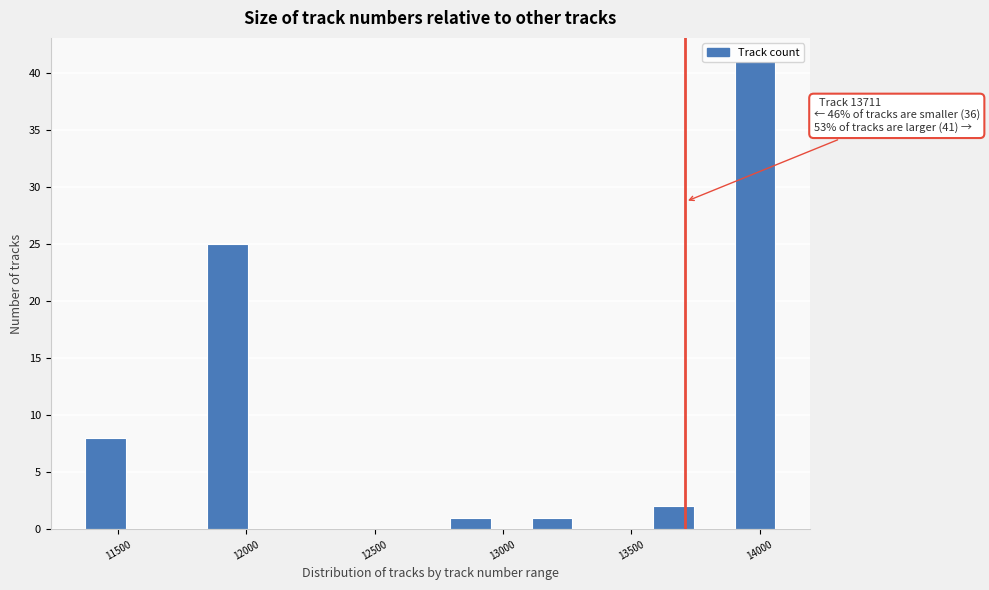

Around what value on the x-axis is the tallest bar? Give the approximate position of its centre, as read against the axis.

14000